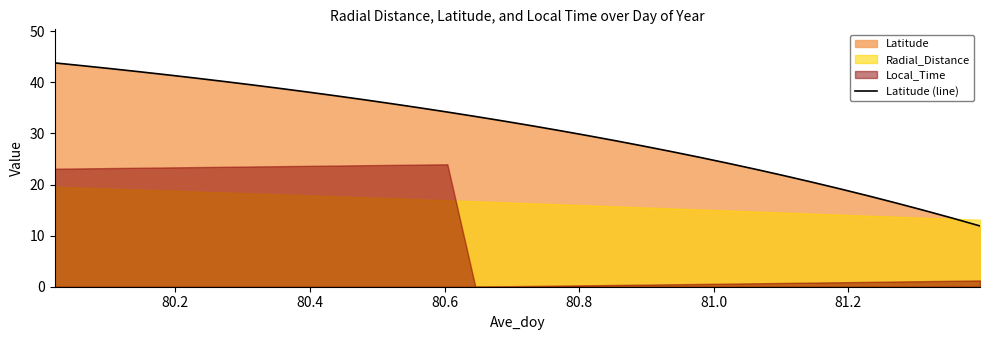

Does the chart have visible grid lines?

No